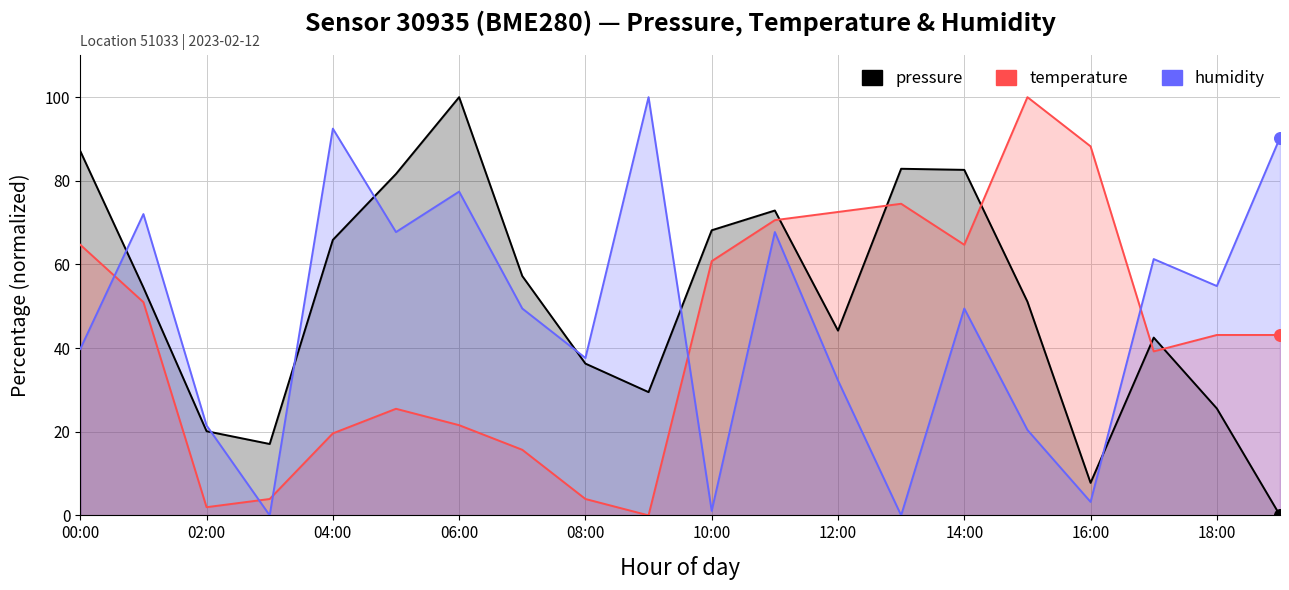

Is the value of pressure at 12:00 greater than the value of humidity at 07:00?

No